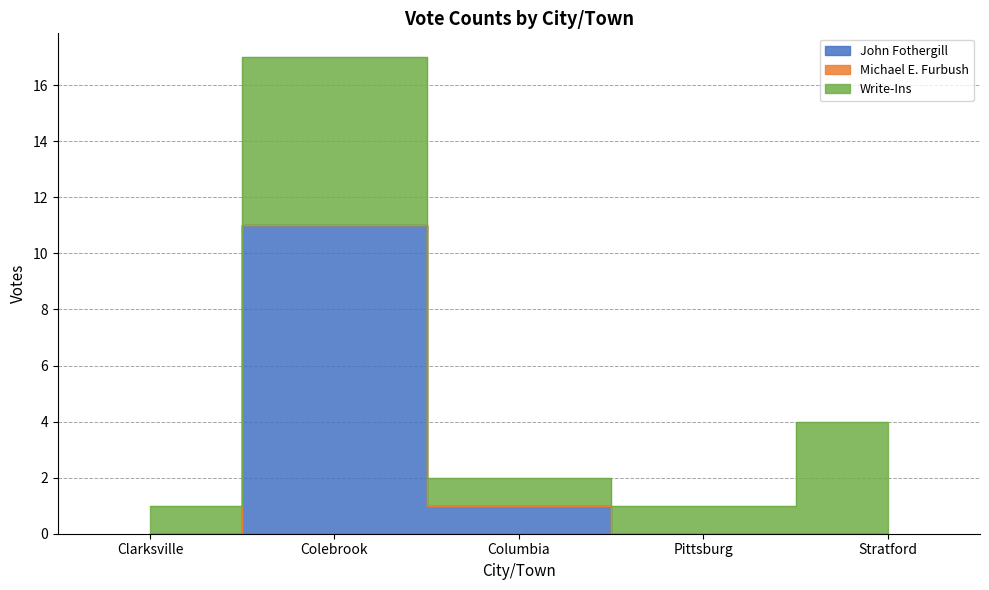

At which label does Total Votes Cast first exceed 2?

Colebrook